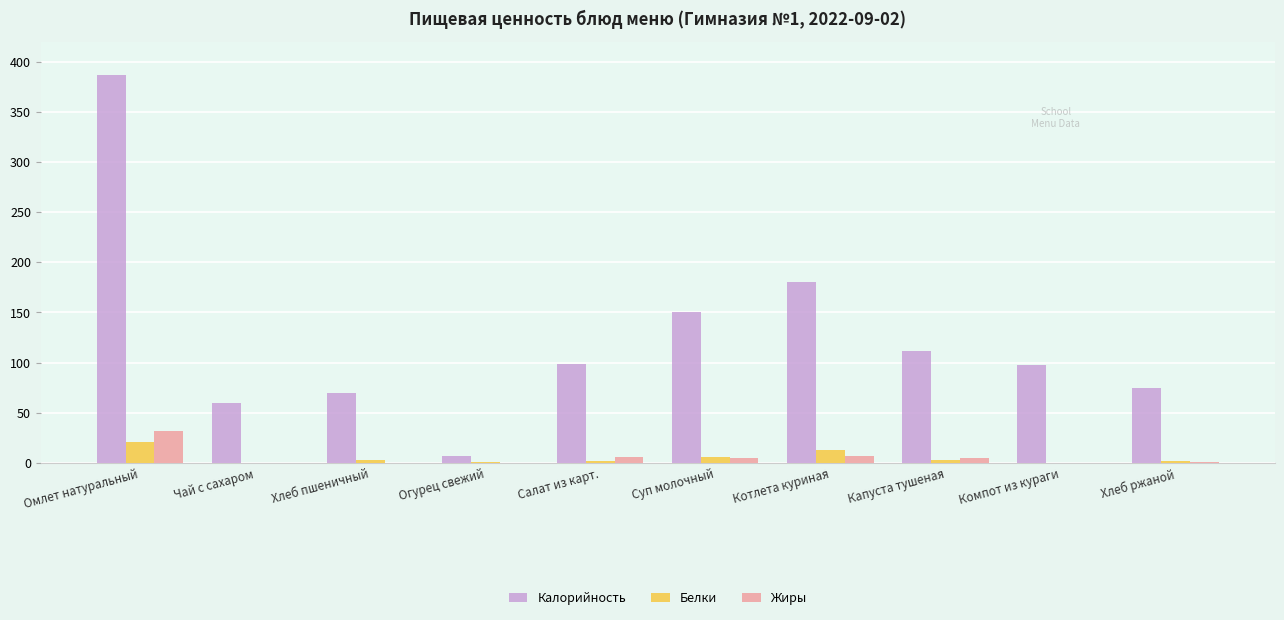

Between Чай с сахаром and Котлета куриная, which series saw the biggest shift?

Калорийность